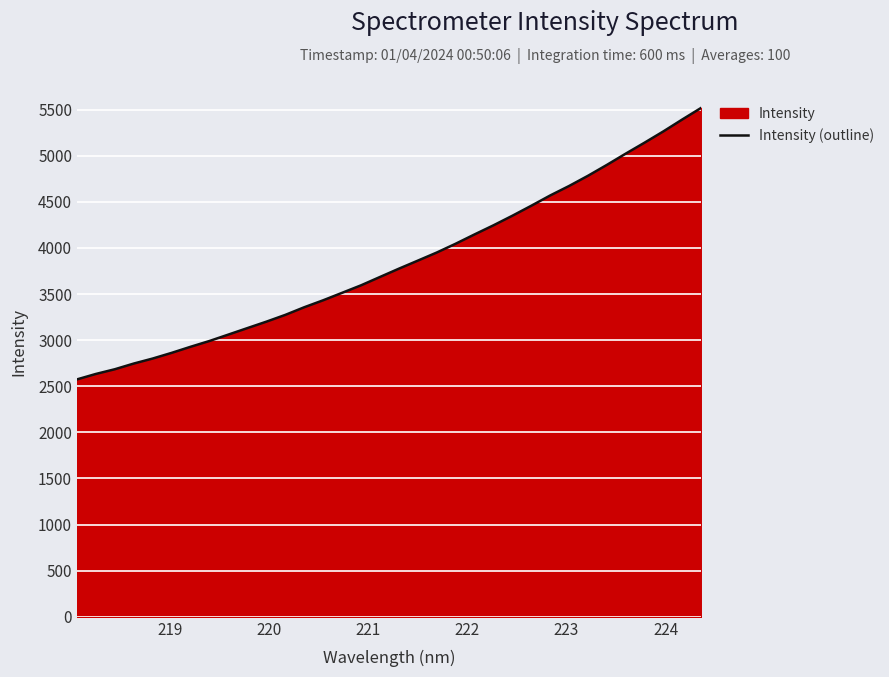

True or false: there are more than 2 points higher than both neighbors.

False